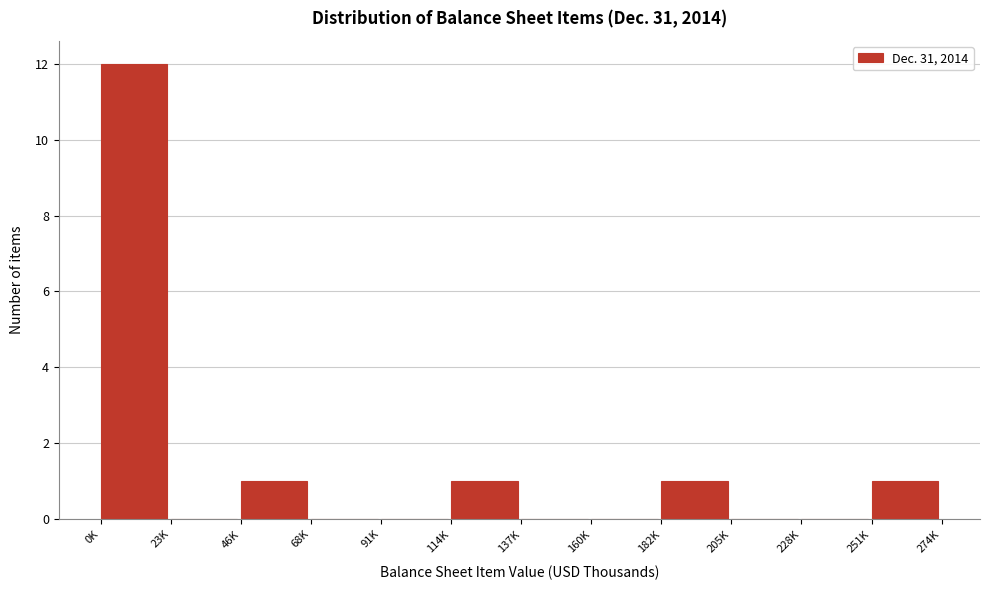

Reading right to left, list all the values displayed in this chart.

251K=1	228K=0	205K=0	182K=1	160K=0	137K=0	114K=1	91K=0	68K=0	46K=1	23K=0	0K=12